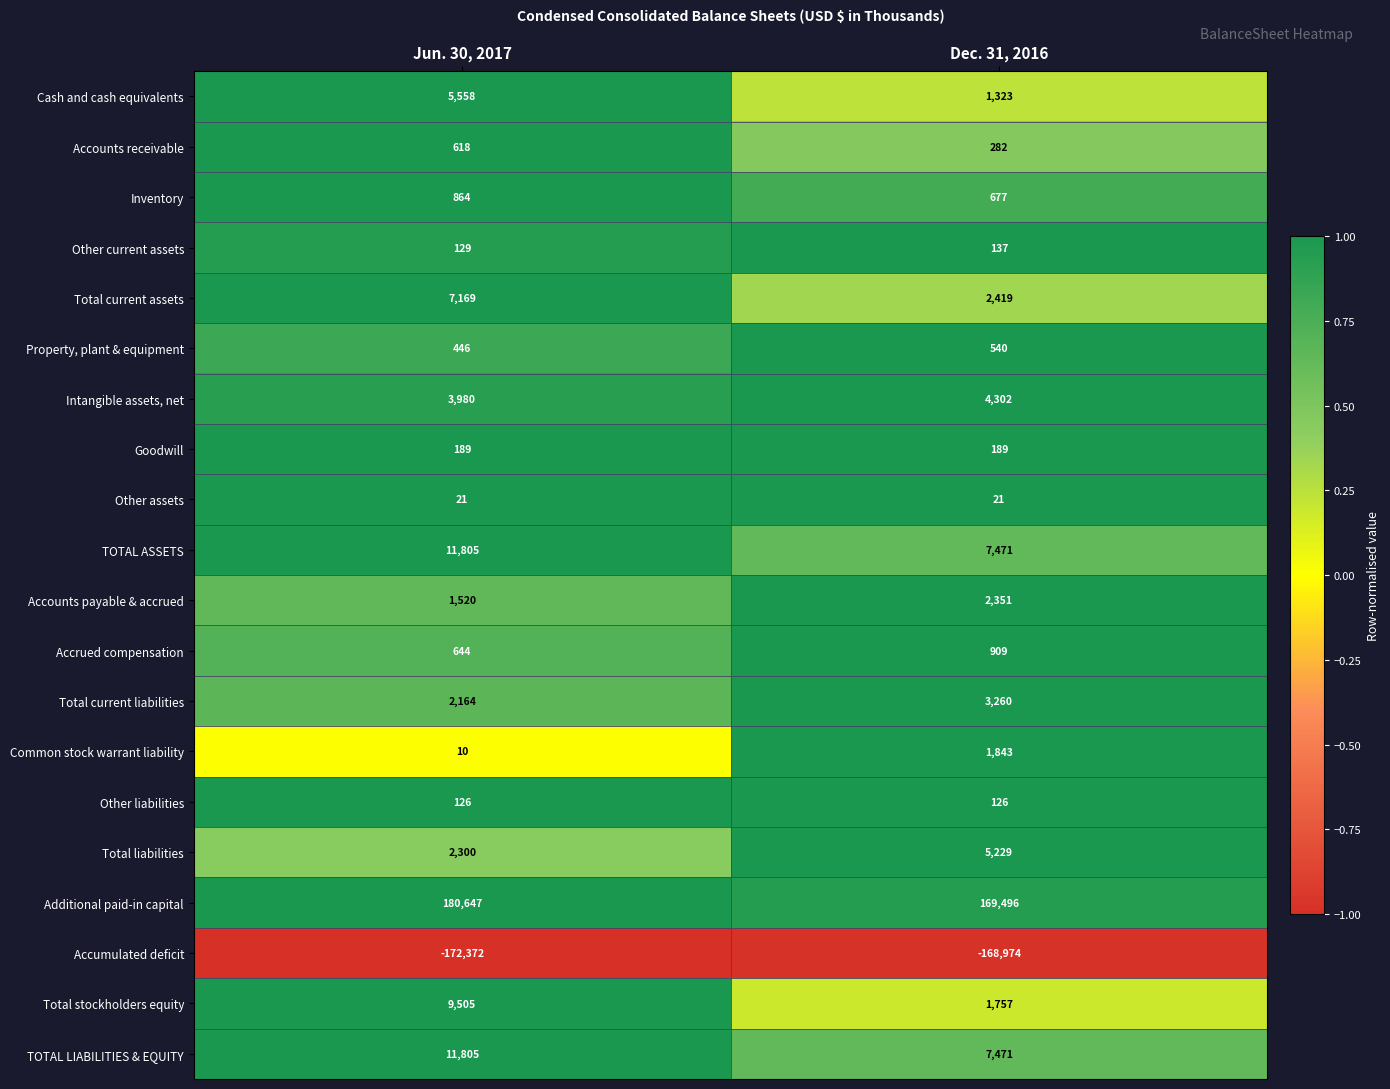

What is the average value of the Other liabilities series?

126